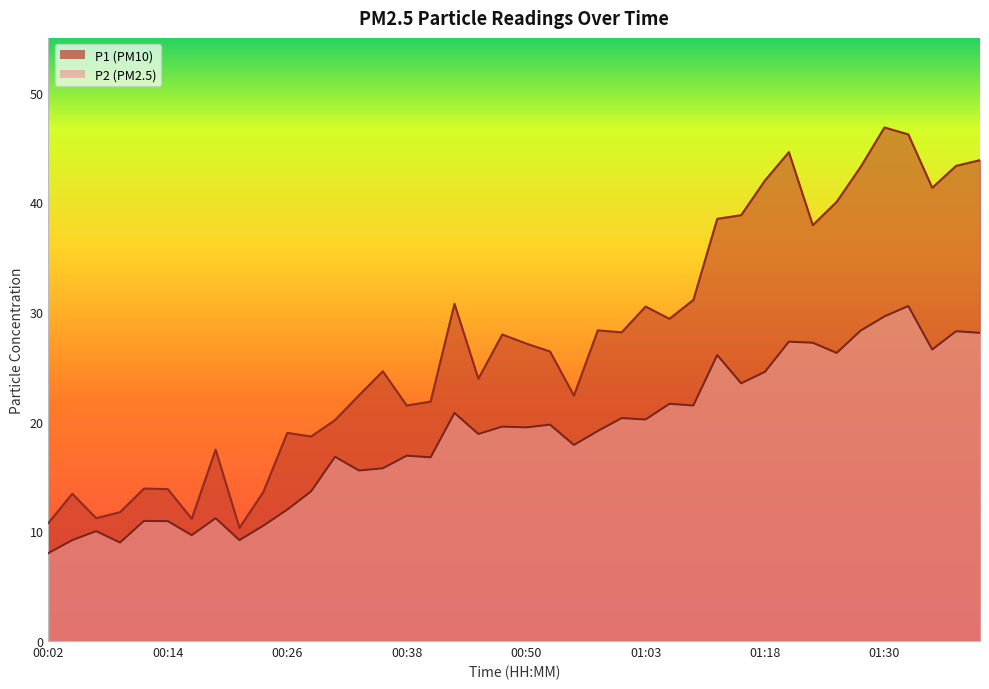

Rank the series at 01:27 from lowest to highest value.

P2, P1